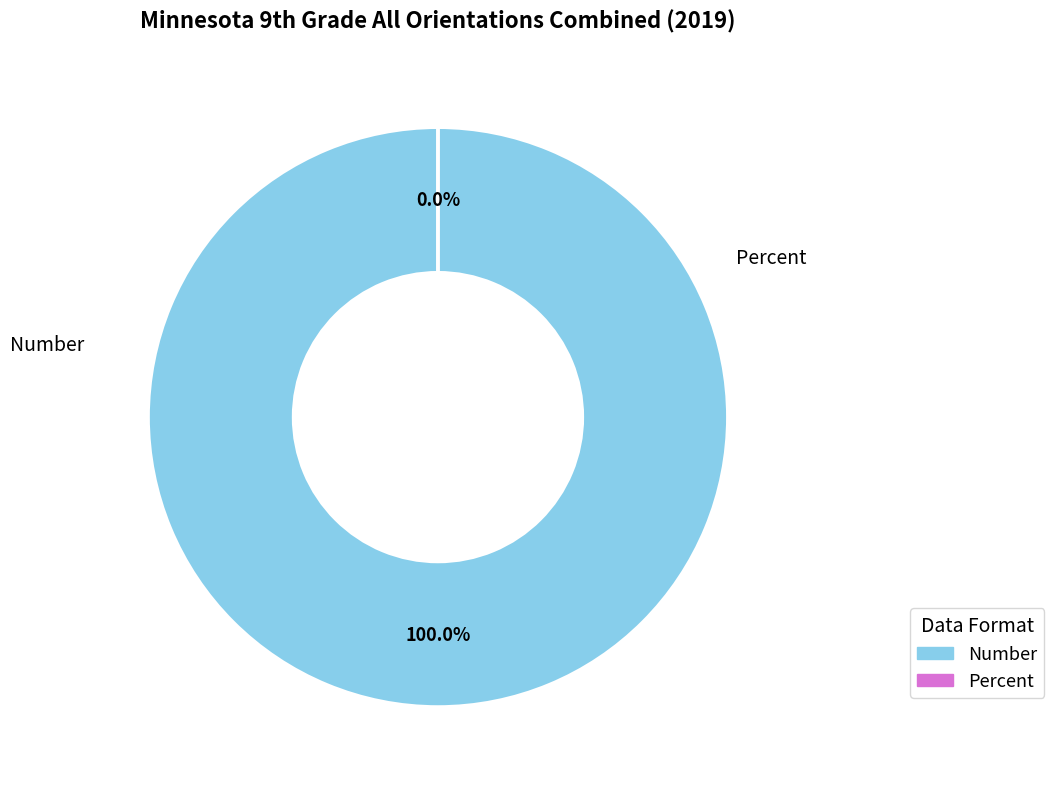

Rank the categories by value from lowest to highest.

Percent, Number